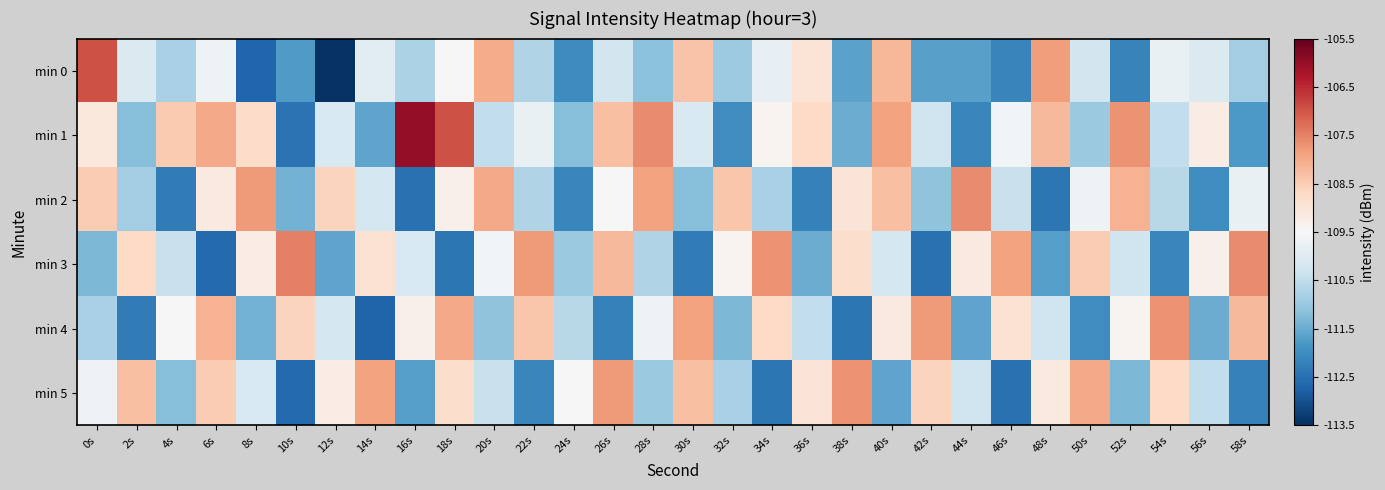

Reading right to left, extract all data points from this chart.

min 0: 58s=-110.9	56s=-110.1	54s=-109.8	52s=-112.2	50s=-110.2	48s=-107.8	46s=-112.2	44s=-111.7	42s=-111.7	40s=-108.2	38s=-111.6	36s=-109.0	34s=-109.8	32s=-111.0	30s=-108.4	28s=-111.1	26s=-110.2	24s=-112.0	22s=-110.7	20s=-108.0	18s=-109.5	16s=-110.8	14s=-109.9	12s=-113.5	10s=-111.8	8s=-112.7	6s=-109.7	4s=-110.8	2s=-110.1	0s=-106.9
min 1: 58s=-111.8	56s=-109.2	54s=-110.5	52s=-107.7	50s=-111.0	48s=-108.2	46s=-109.6	44s=-112.1	42s=-110.3	40s=-107.9	38s=-111.5	36s=-108.7	34s=-109.4	32s=-112.0	30s=-110.1	28s=-107.6	26s=-108.3	24s=-111.2	22s=-109.8	20s=-110.5	18s=-106.9	16s=-106.0	14s=-111.6	12s=-110.1	10s=-112.4	8s=-108.8	6s=-108.0	4s=-108.5	2s=-111.2	0s=-109.1
min 2: 58s=-109.8	56s=-112.0	54s=-110.6	52s=-108.1	50s=-109.7	48s=-112.4	46s=-110.4	44s=-107.6	42s=-111.1	40s=-108.3	38s=-109.0	36s=-112.2	34s=-110.8	32s=-108.4	30s=-111.2	28s=-107.9	26s=-109.5	24s=-112.1	22s=-110.7	20s=-108.0	18s=-109.3	16s=-112.5	14s=-110.2	12s=-108.6	10s=-111.4	8s=-107.8	6s=-109.1	4s=-112.3	2s=-110.9	0s=-108.5
min 3: 58s=-107.6	56s=-109.3	54s=-112.1	52s=-110.3	50s=-108.5	48s=-111.7	46s=-107.9	44s=-109.1	42s=-112.5	40s=-110.2	38s=-108.8	36s=-111.5	34s=-107.7	32s=-109.4	30s=-112.3	28s=-110.7	26s=-108.2	24s=-111.0	22s=-107.8	20s=-109.6	18s=-112.4	16s=-110.1	14s=-108.9	12s=-111.6	10s=-107.5	8s=-109.2	6s=-112.6	4s=-110.4	2s=-108.7	0s=-111.3
min 4: 58s=-108.2	56s=-111.5	54s=-107.7	52s=-109.4	50s=-112.0	48s=-110.3	46s=-108.9	44s=-111.6	42s=-107.8	40s=-109.1	38s=-112.4	36s=-110.5	34s=-108.7	32s=-111.3	30s=-107.9	28s=-109.7	26s=-112.2	24s=-110.6	22s=-108.4	20s=-111.1	18s=-108.0	16s=-109.3	14s=-112.7	12s=-110.2	10s=-108.6	8s=-111.4	6s=-108.1	4s=-109.5	2s=-112.3	0s=-110.8
min 5: 58s=-112.2	56s=-110.5	54s=-108.7	52s=-111.3	50s=-108.0	48s=-109.1	46s=-112.5	44s=-110.3	42s=-108.6	40s=-111.6	38s=-107.7	36s=-109.0	34s=-112.4	32s=-110.8	30s=-108.3	28s=-111.0	26s=-107.8	24s=-109.5	22s=-112.1	20s=-110.4	18s=-108.8	16s=-111.7	14s=-107.9	12s=-109.2	10s=-112.6	8s=-110.1	6s=-108.5	4s=-111.2	2s=-108.3	0s=-109.7